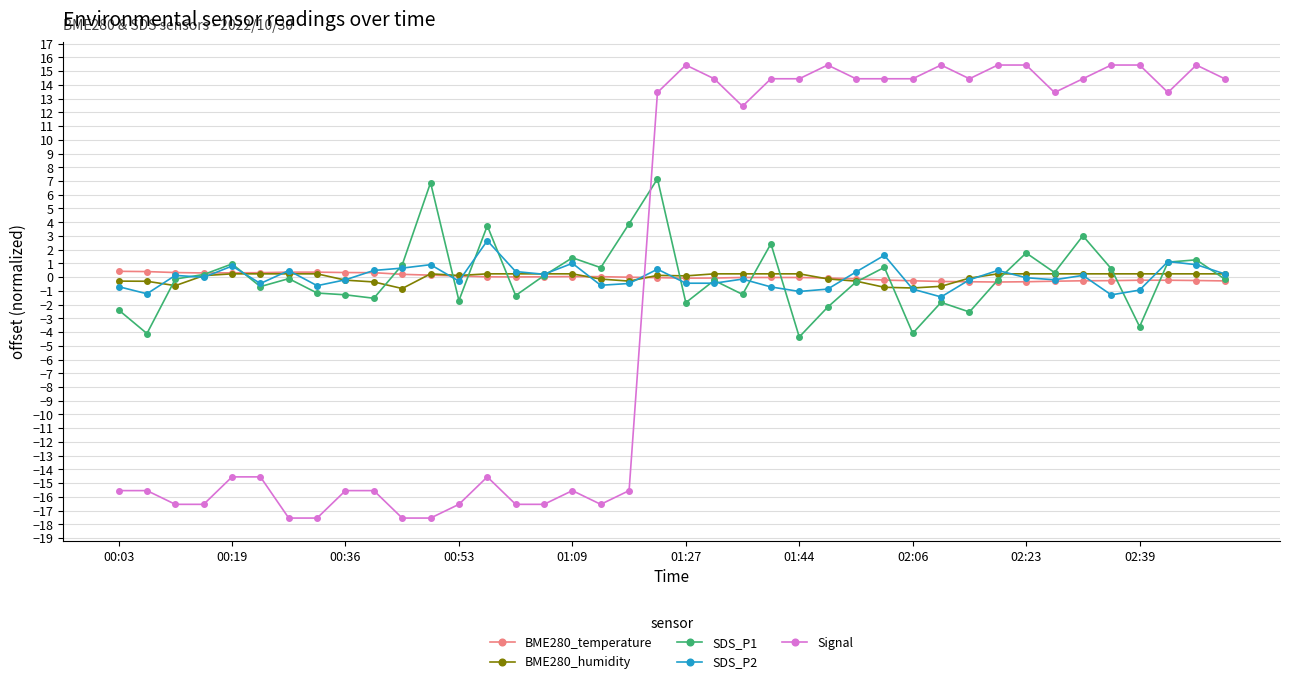

What is the greatest value displayed?

15.5